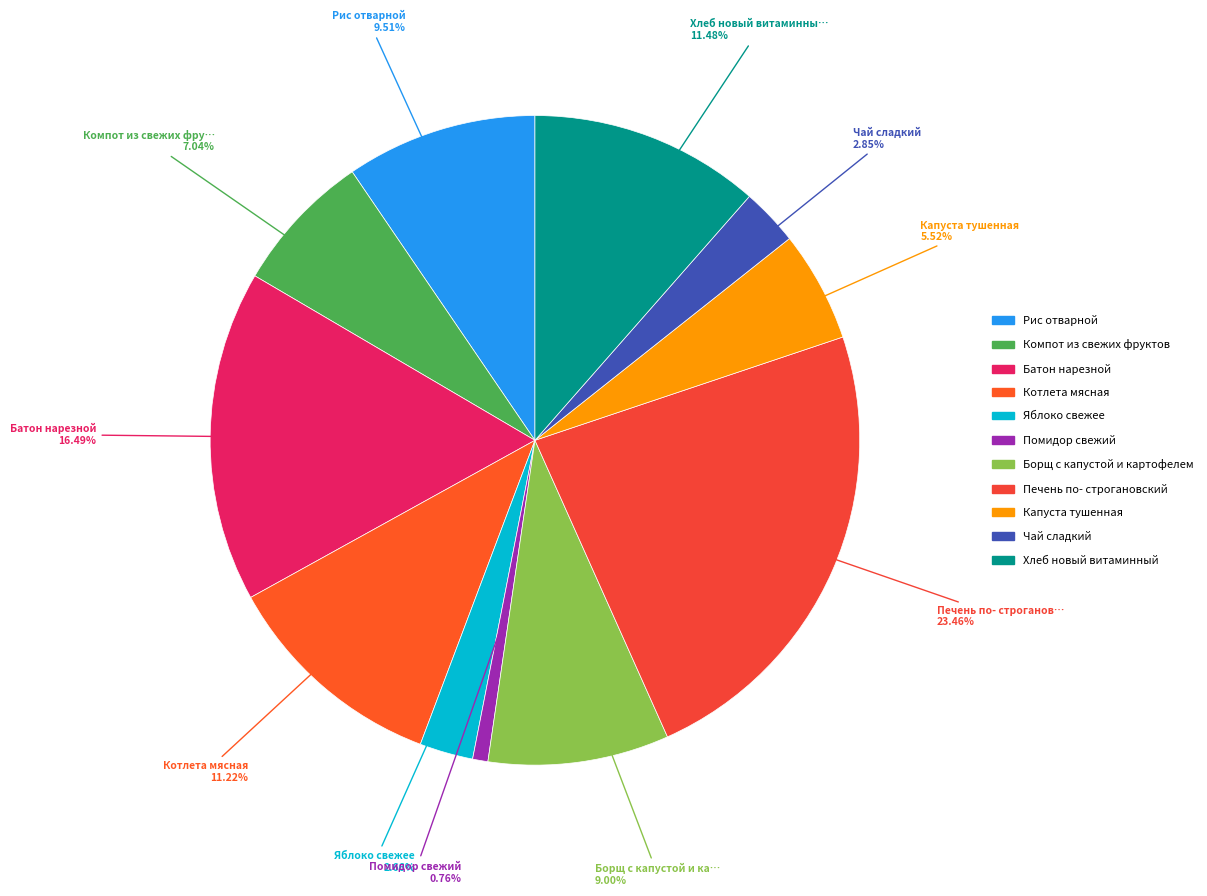

How many slices are in this pie chart?

11